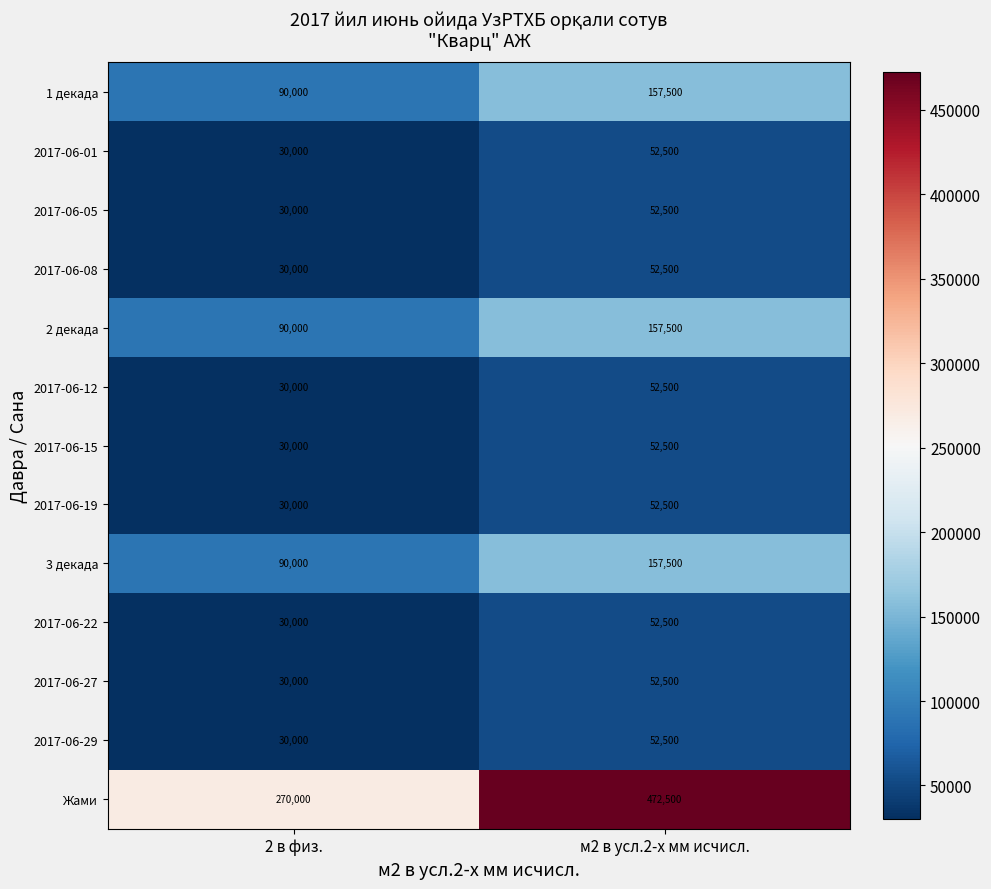

Which label corresponds to the largest value in the chart?

м2 в усл.2-х мм исчисл.